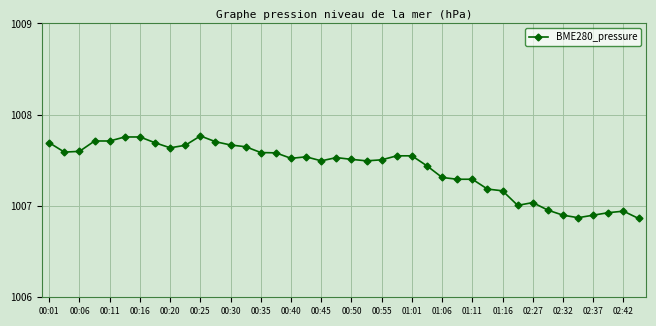

True or false: there are more than 2 points higher than both neighbors.

True